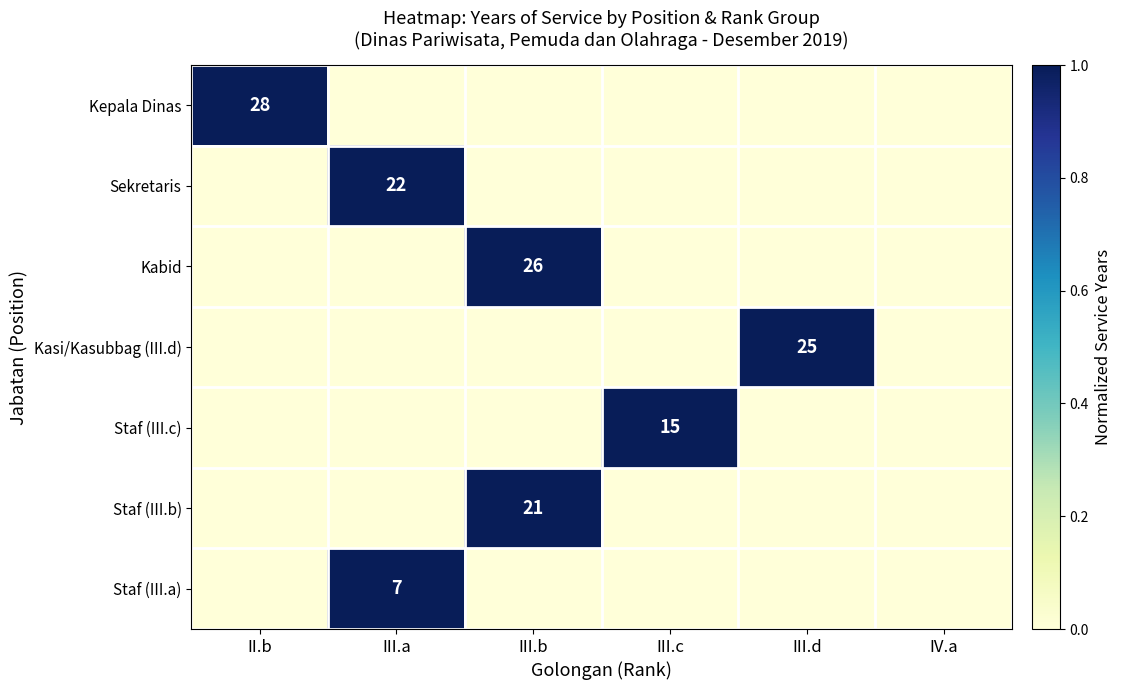

Rank the categories by Kabid value from highest to lowest.

III.b, II.b, III.a, III.c, III.d, IV.a